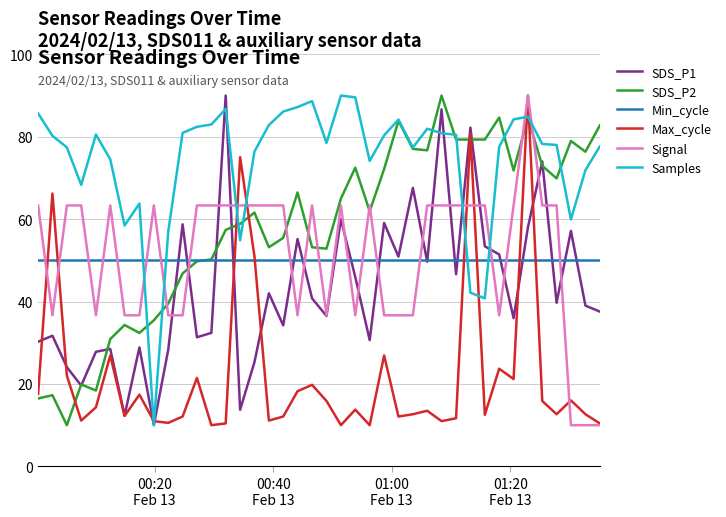

True or false: Samples and Min_cycle cross at least once.

True